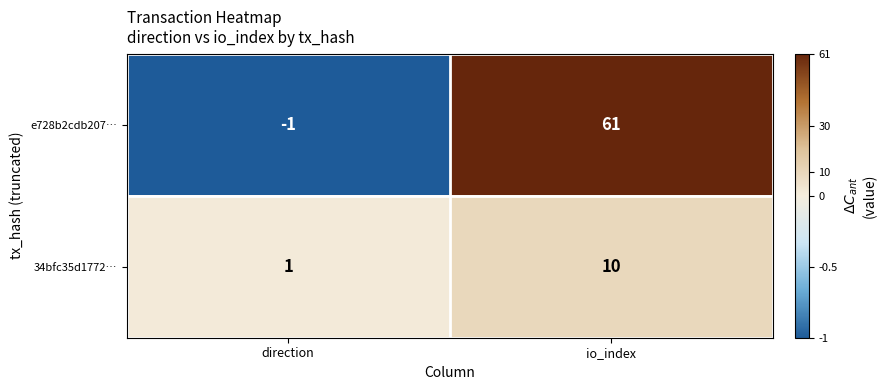

Which series has the widest spread of values?

e728b2cdb207…